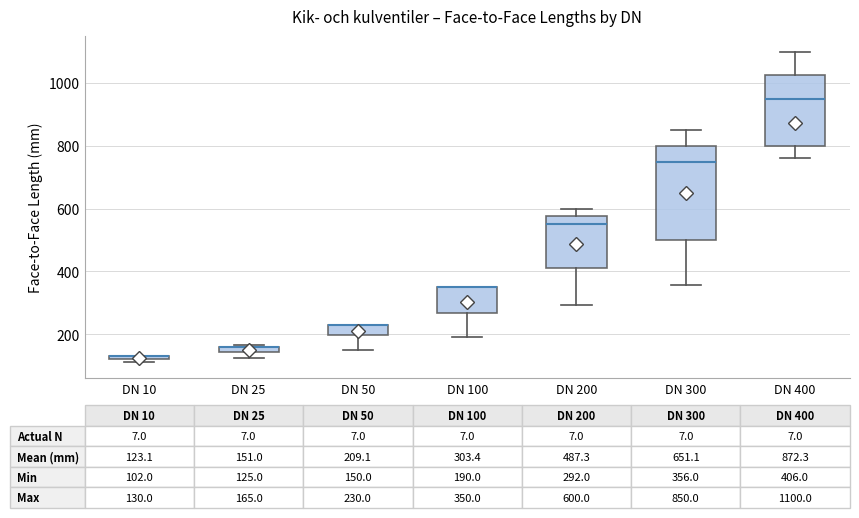

Comparing the boxes themselves (not the whiskers), which one is the tallest?

DN 300